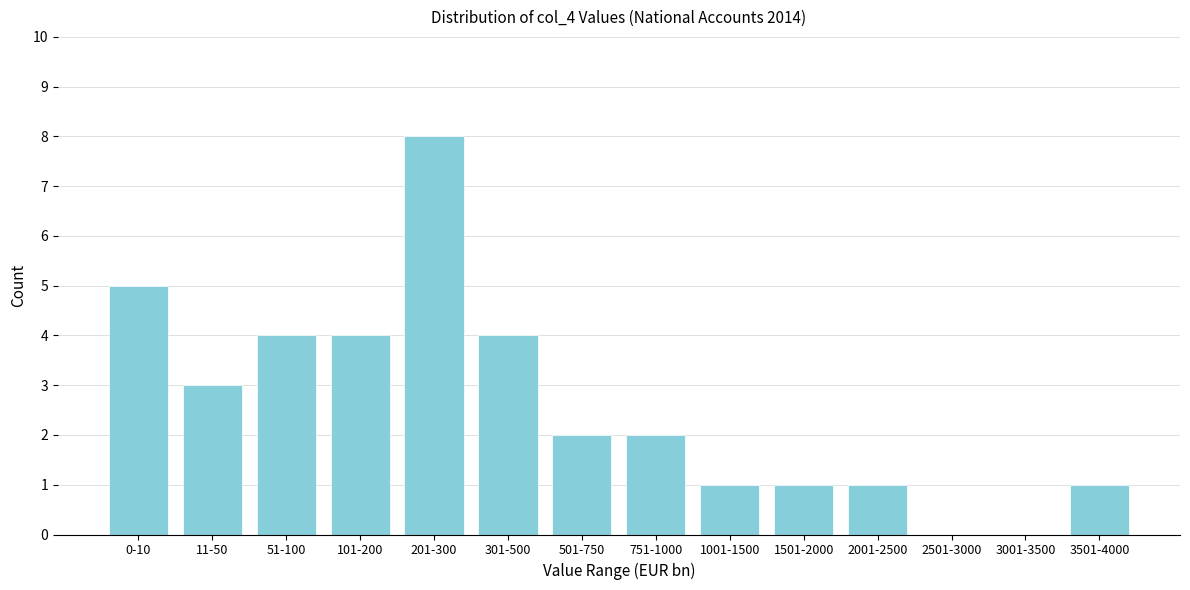

Reading left to right, extract all data points from this chart.

0-10=5	11-50=3	51-100=4	101-200=4	201-300=8	301-500=4	501-750=2	751-1000=2	1001-1500=1	1501-2000=1	2001-2500=1	2501-3000=0	3001-3500=0	3501-4000=1